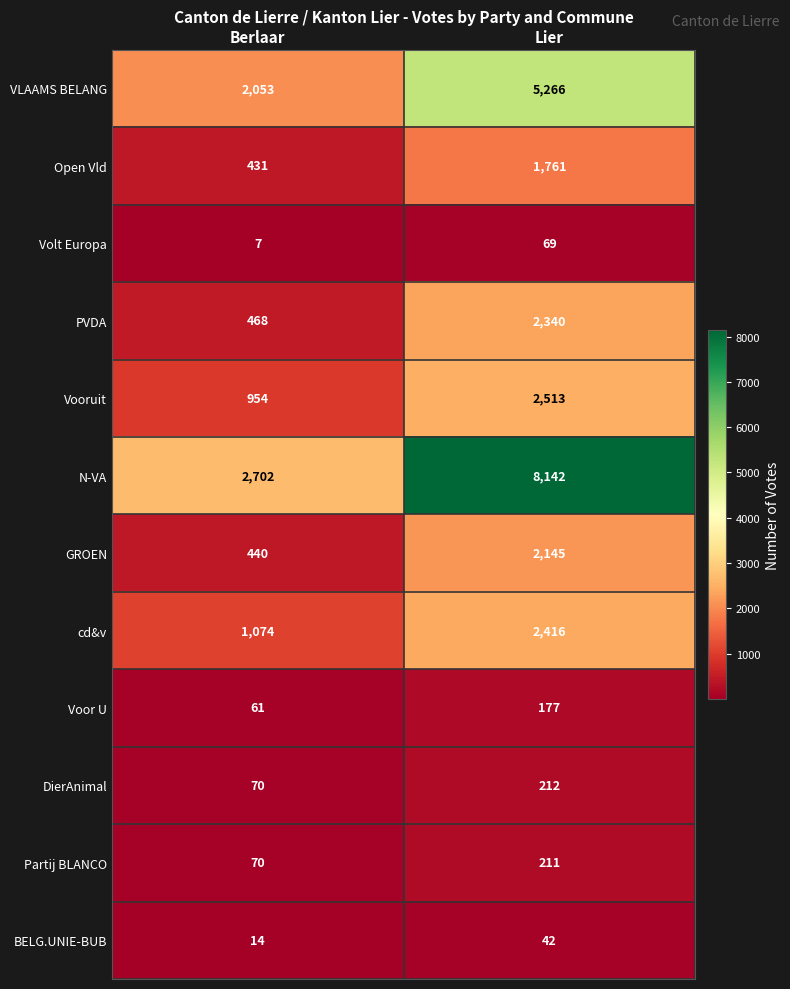

What is the smallest value displayed?

7